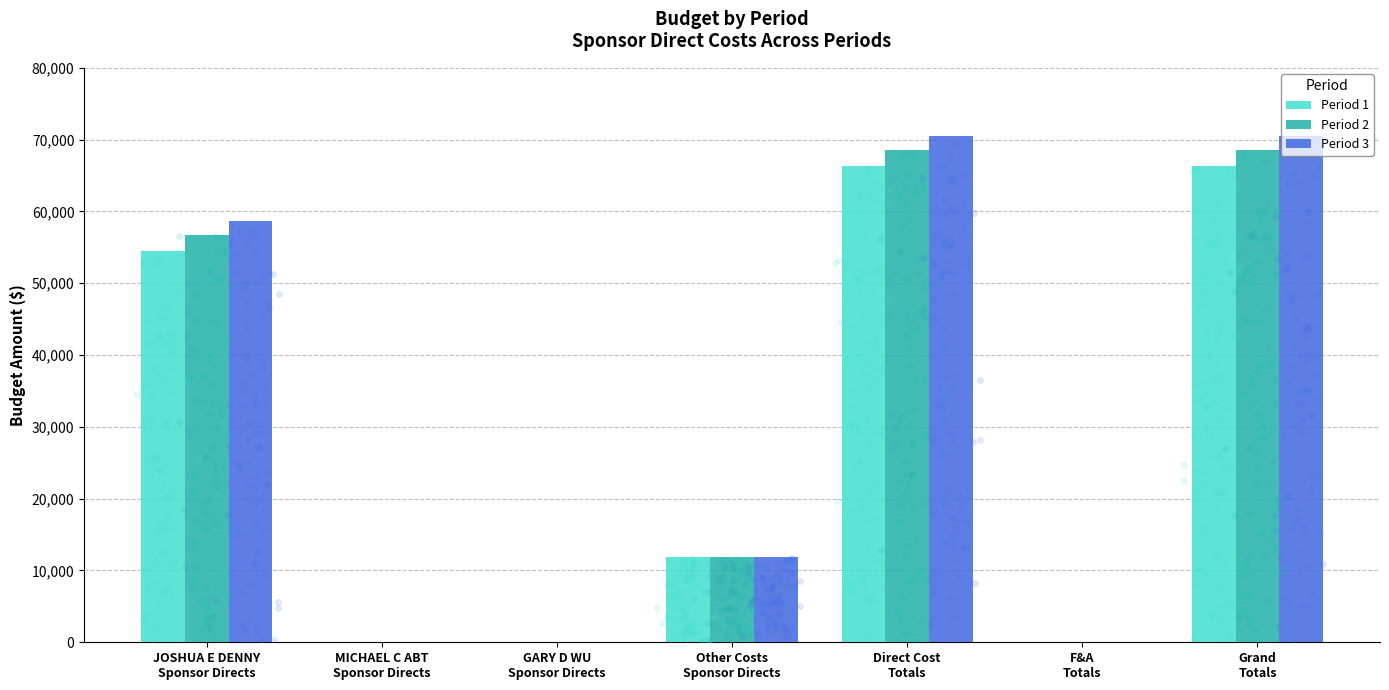

Which series reaches the minimum Y coordinate?

Period 1